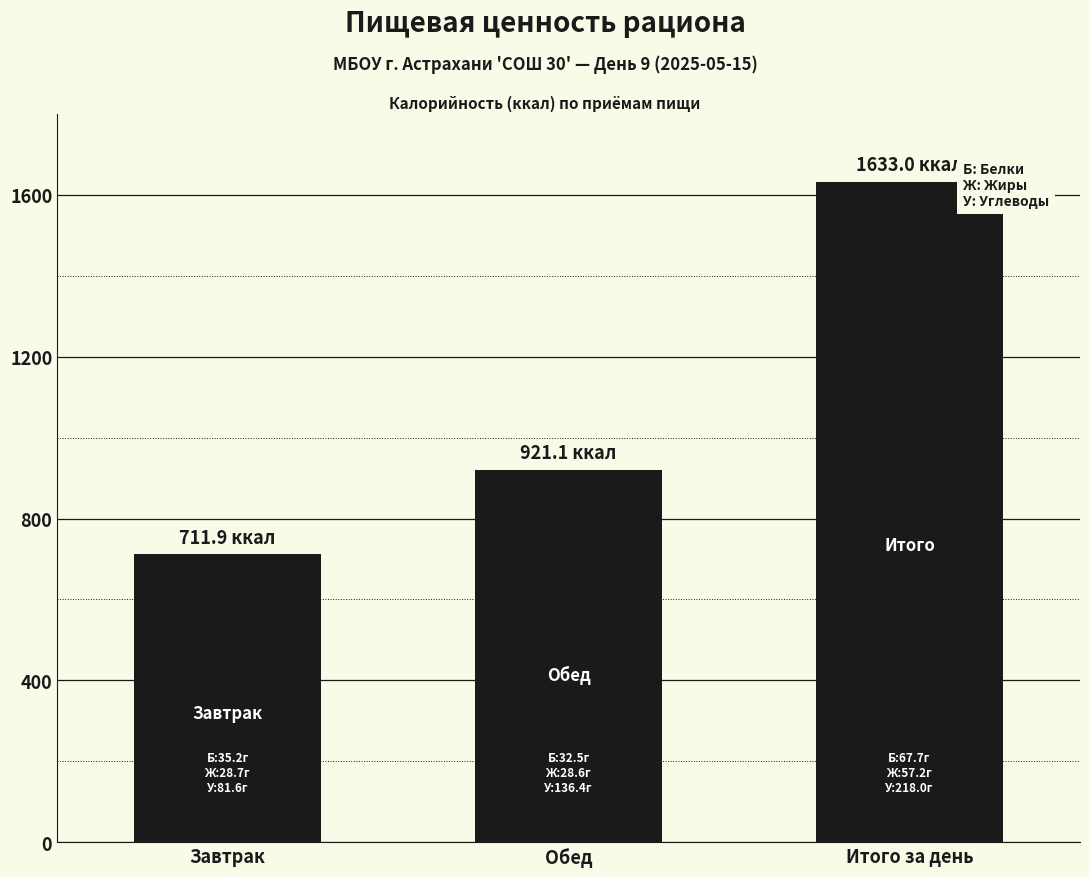

At which label does the data first exceed 921?

Обед